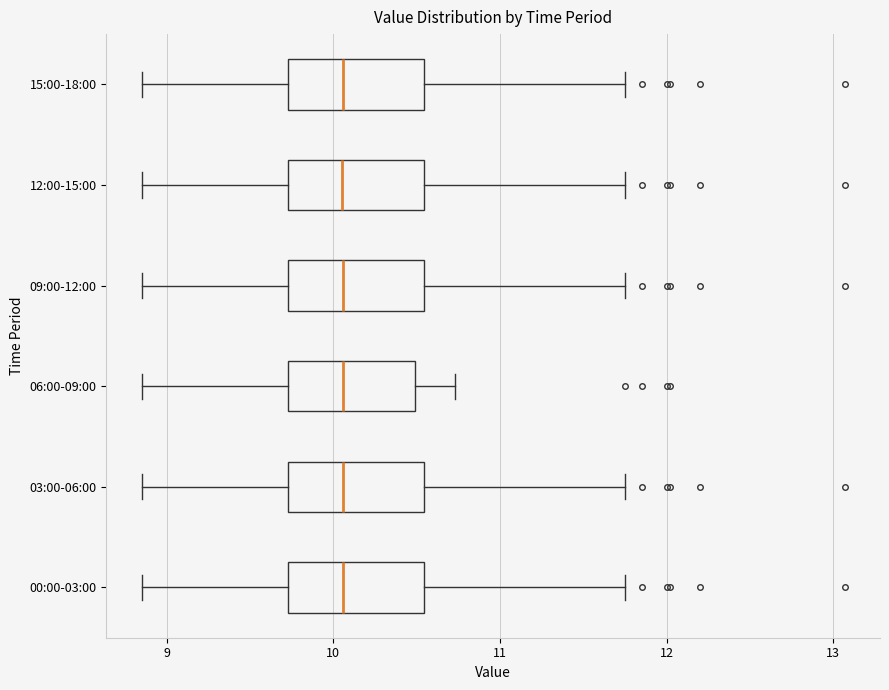

Reading bottom to top, read every box against the x-axis: the position of its median line, the range the box covers, and the ends of its whiskers. The values are not printed on the chart, so give them approximately, as read against the axis.

00:00-03:00: median 10.1, box 9.7 to 10.5, whiskers 8.9 to 11.8
03:00-06:00: median 10.1, box 9.7 to 10.5, whiskers 8.9 to 11.8
06:00-09:00: median 10.1, box 9.7 to 10.5, whiskers 8.9 to 10.7
09:00-12:00: median 10.1, box 9.7 to 10.5, whiskers 8.9 to 11.8
12:00-15:00: median 10.1, box 9.7 to 10.5, whiskers 8.9 to 11.8
15:00-18:00: median 10.1, box 9.7 to 10.5, whiskers 8.9 to 11.8